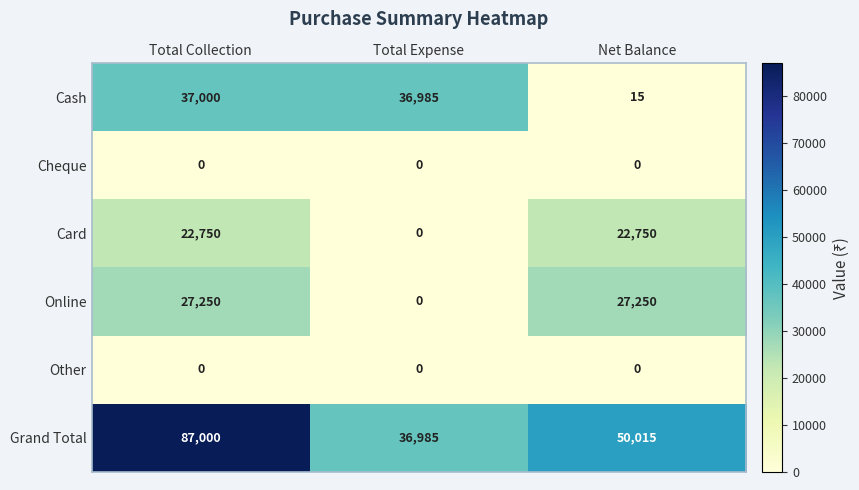

Which series has the largest range (max minus min)?

Grand Total